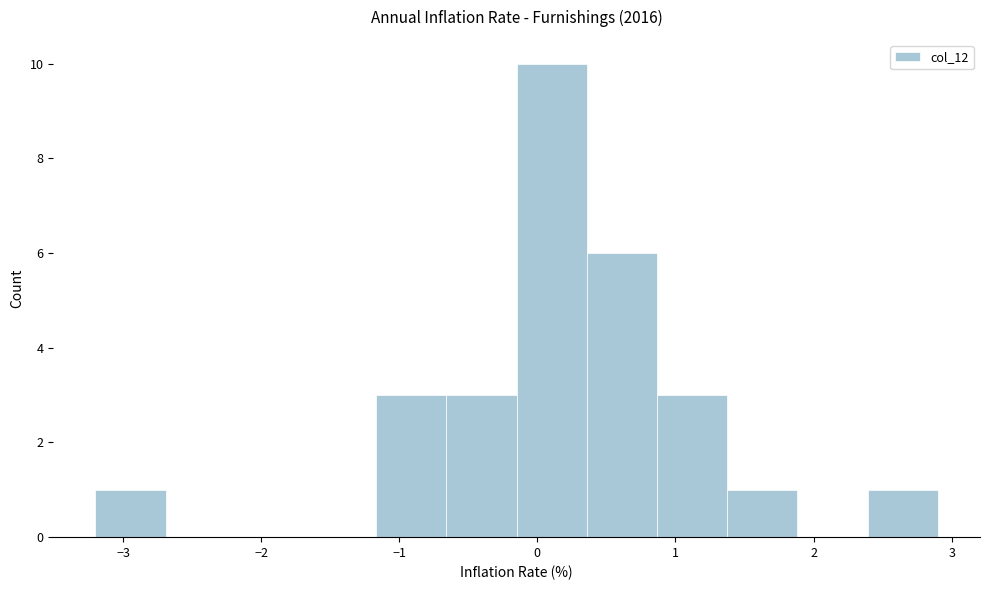

Reading left to right, list every bar in this chart as the range it spans on the x-axis followed by its height. Neither the bar edges nor the heights are printed on the chart, so give them approximately, as read against the axes.

-3.2 to -2.7: 1
-2.7 to -2.2: 0
-2.2 to -1.7: 0
-1.7 to -1.2: 0
-1.2 to -0.7: 3
-0.7 to -0.1: 3
-0.1 to 0.4: 10
0.4 to 0.9: 6
0.9 to 1.4: 3
1.4 to 1.9: 1
1.9 to 2.4: 0
2.4 to 2.9: 1